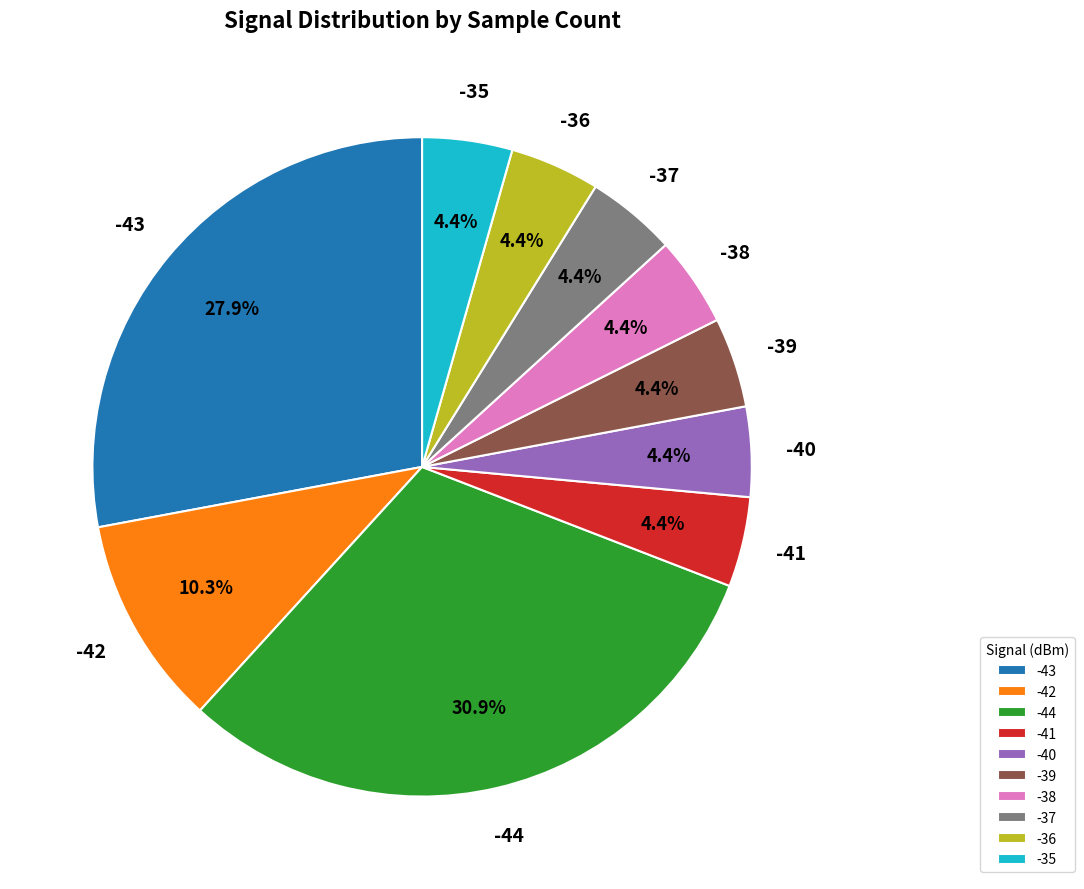

How many slices are in this pie chart?

10